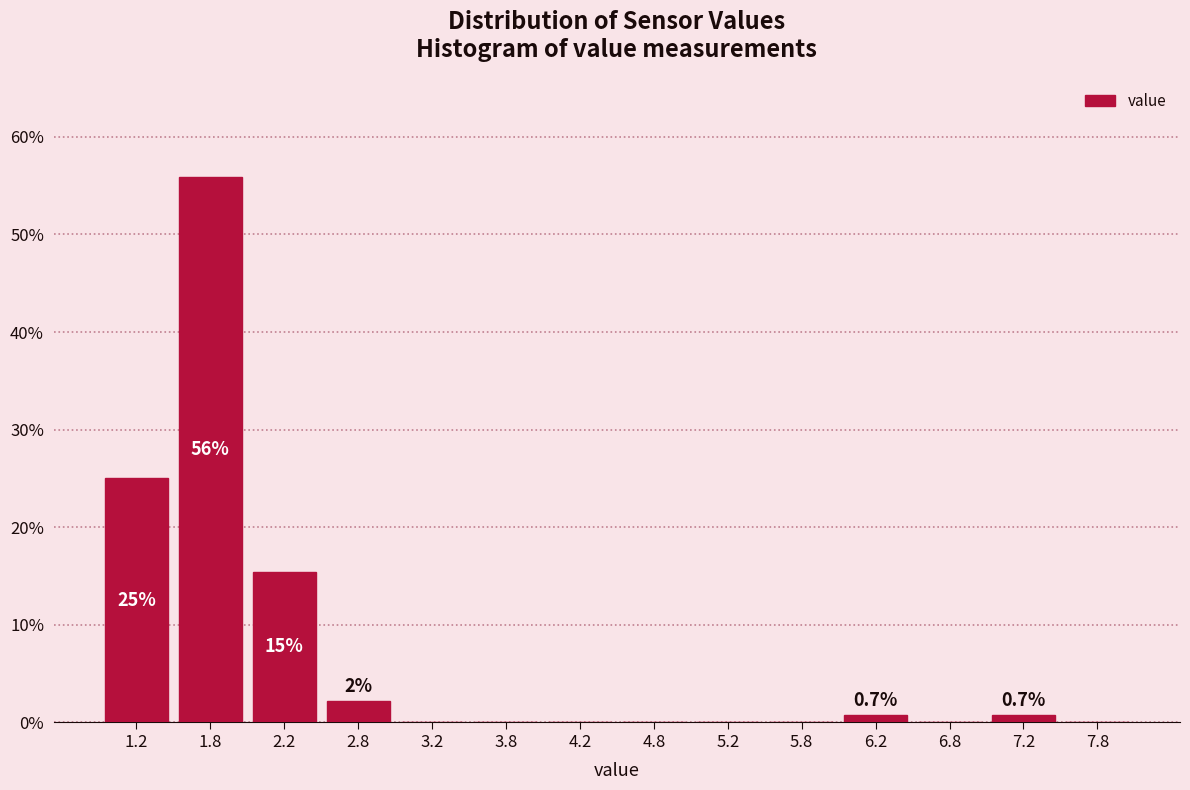

Over which range of the x-axis is the bar tallest?

1.5 to 2.0